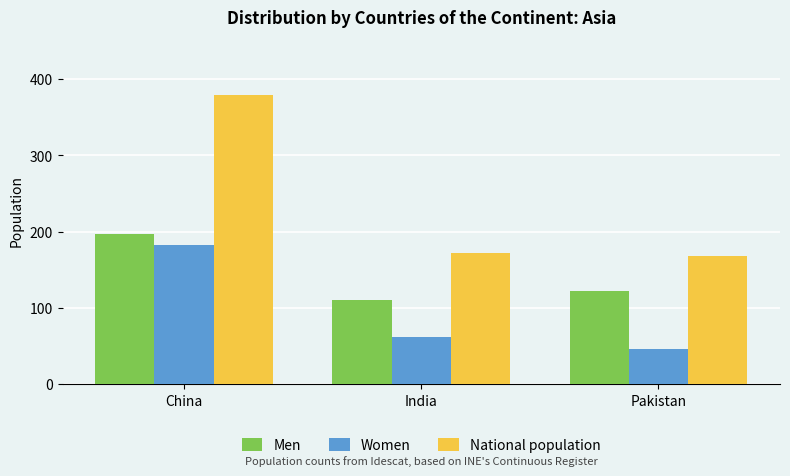

Which series has the largest total across all categories?

National population